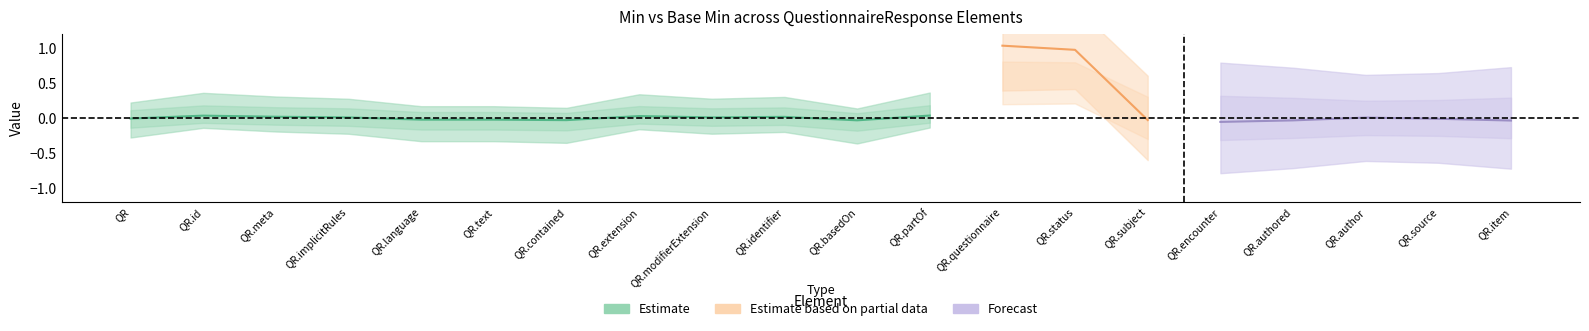

Does the chart have visible grid lines?

No